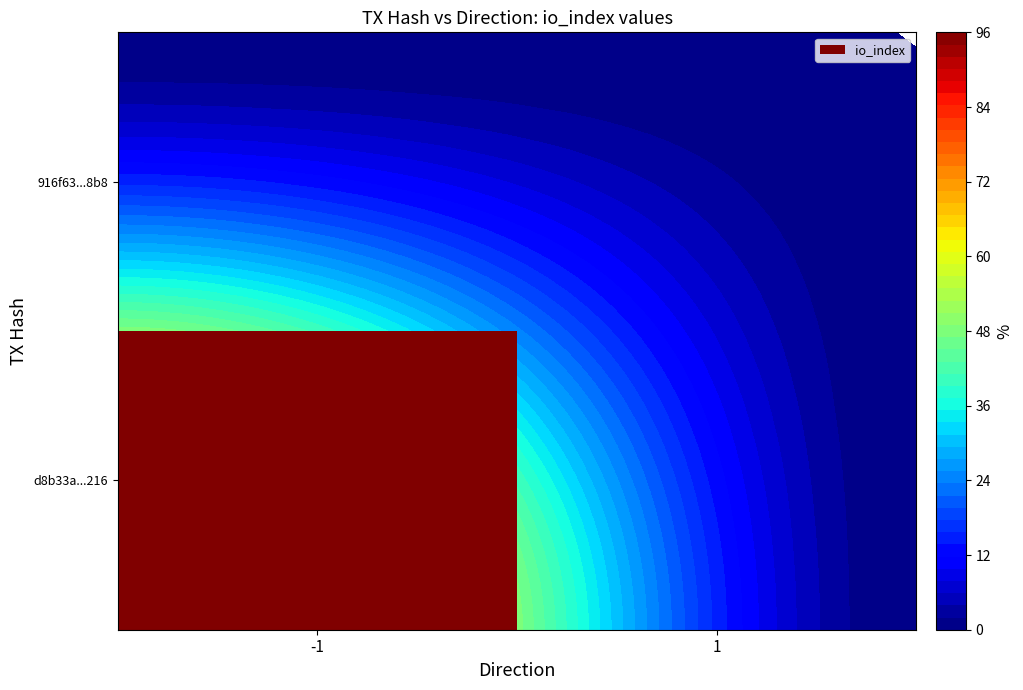

Rank the categories by d8b33a301734366df63836a5c40ff2be7a9f216 value from lowest to highest.

1, -1